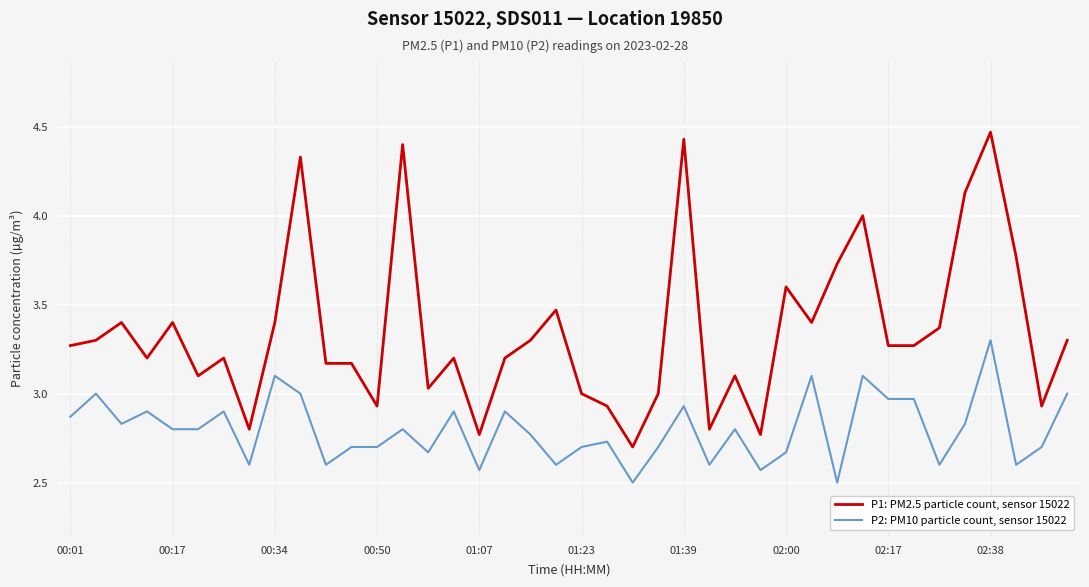

List the series in order of their peak value, highest first.

P1: PM2.5 particle count, sensor 15022, P2: PM10 particle count, sensor 15022